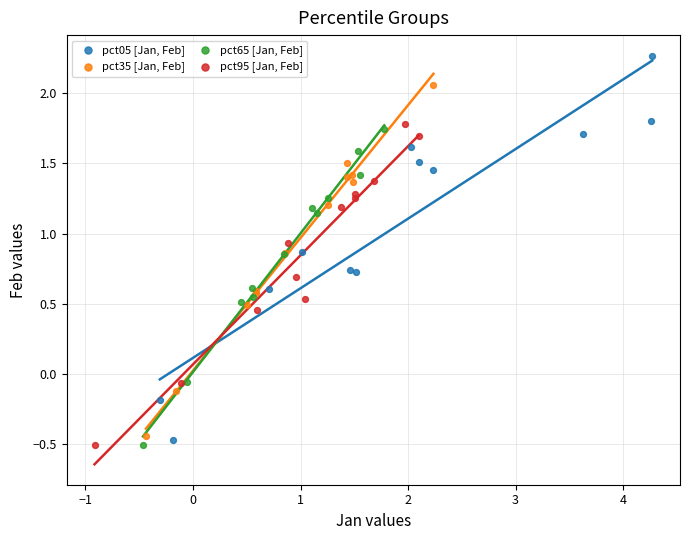

Which series reaches the maximum Y coordinate?

pct05 [Jan, Feb]